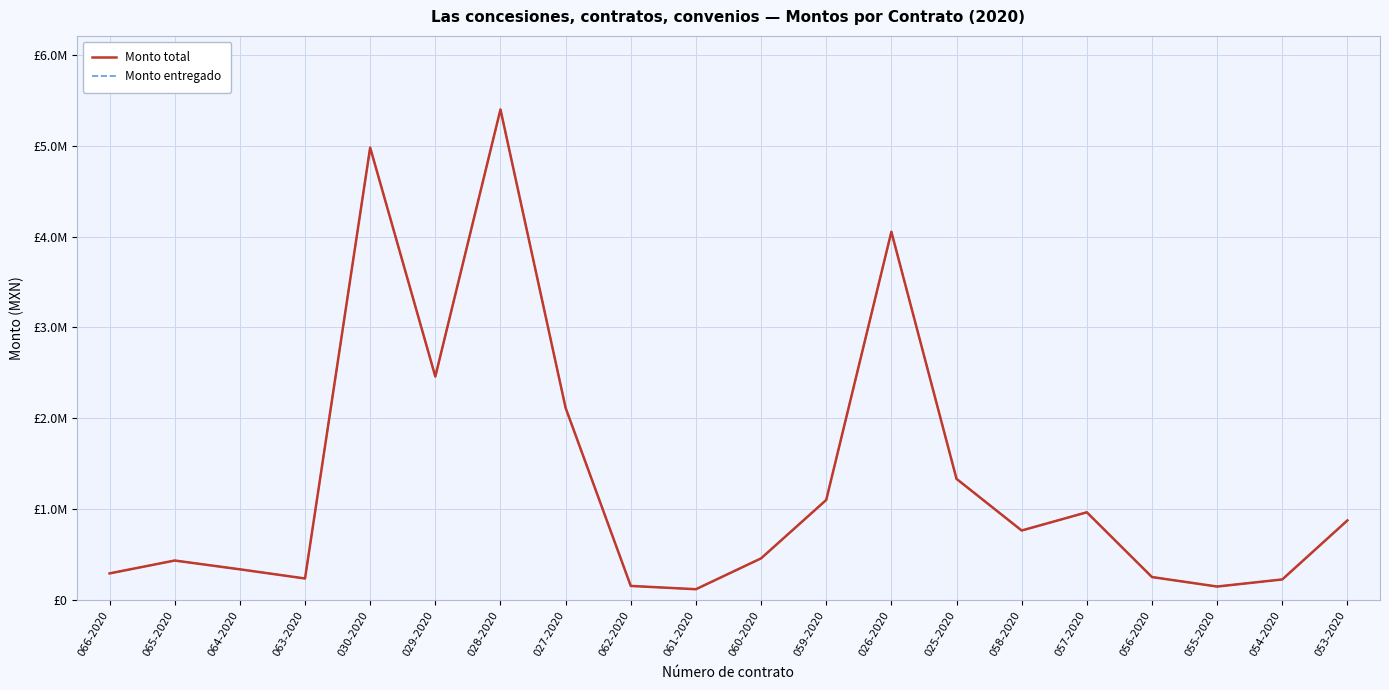

Is this an area chart (filled region under the line)?

No